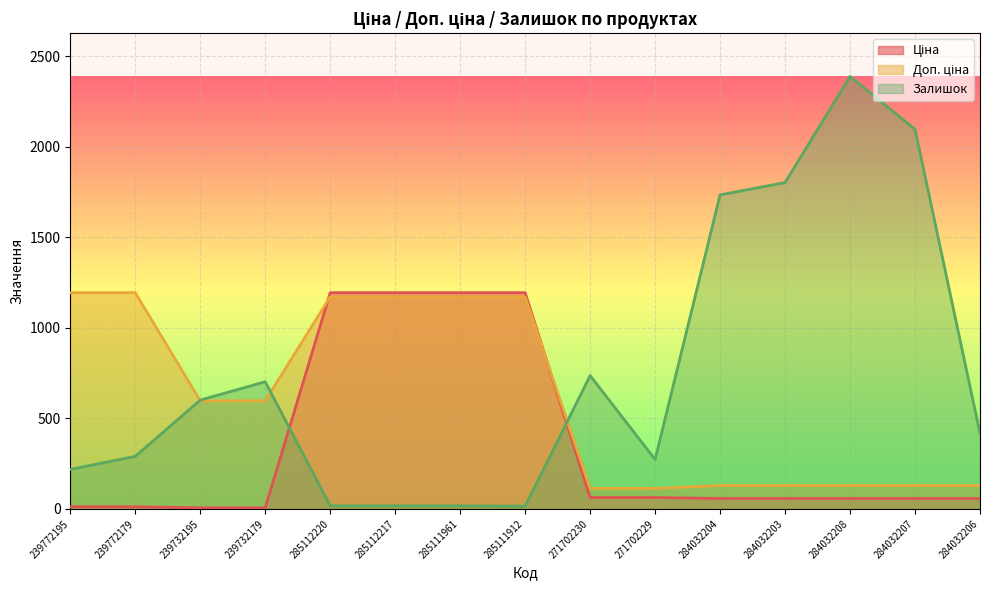

Which series has the largest total across all categories?

Залишок